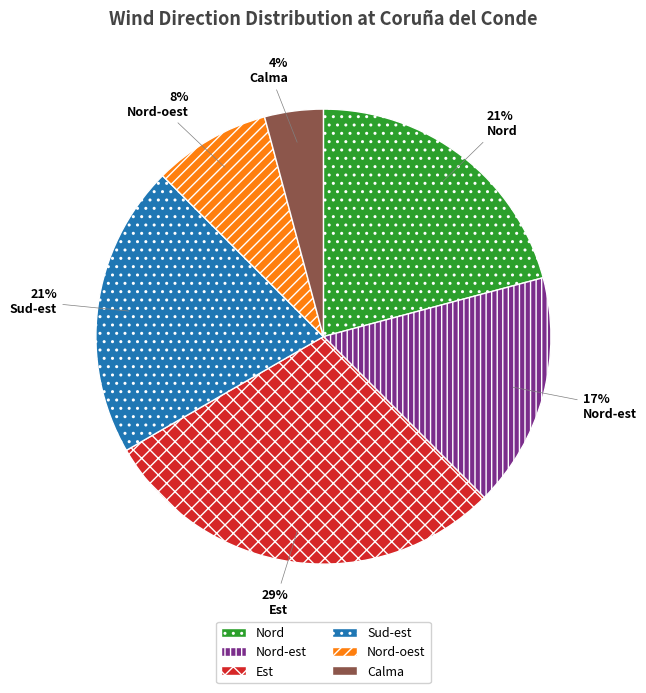

How many slices are in this pie chart?

6